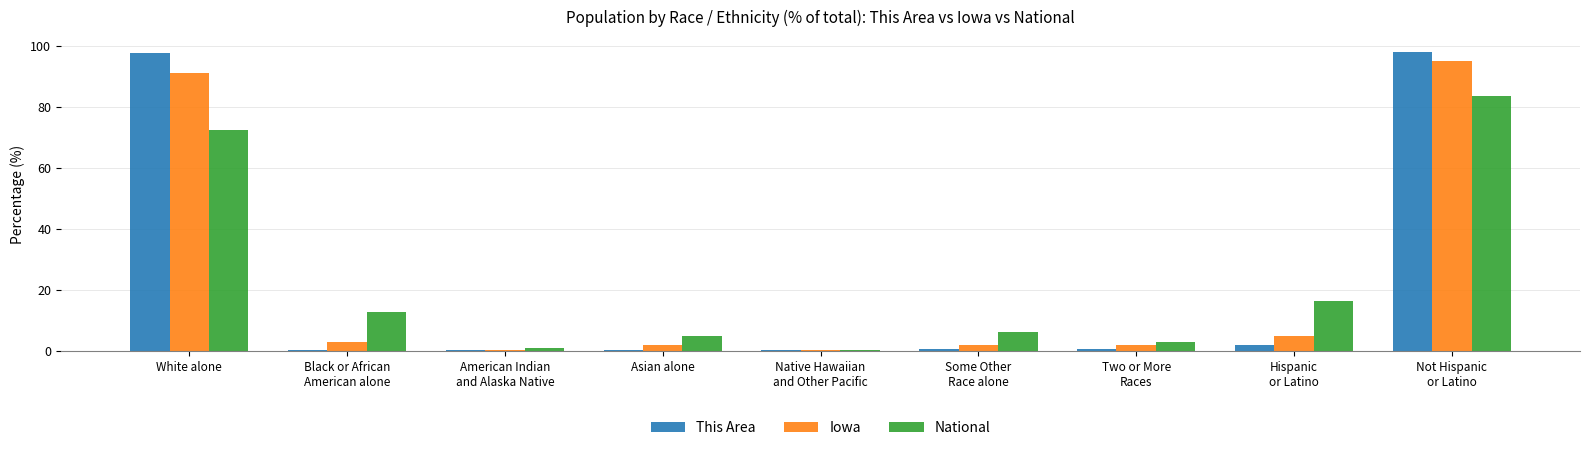

What value does the National series have at Two or More
Races?

2.9